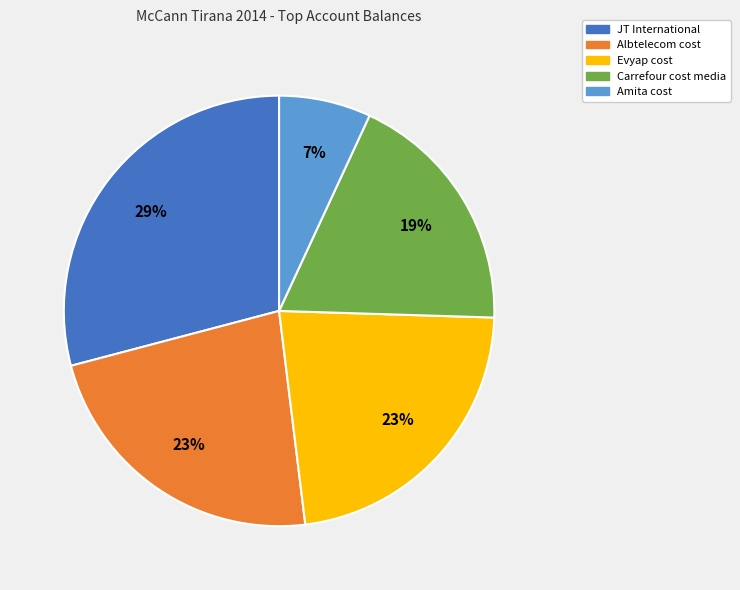

What is the ratio of the value at Albtelecom cost to the value at Carrefour cost media?

1.2